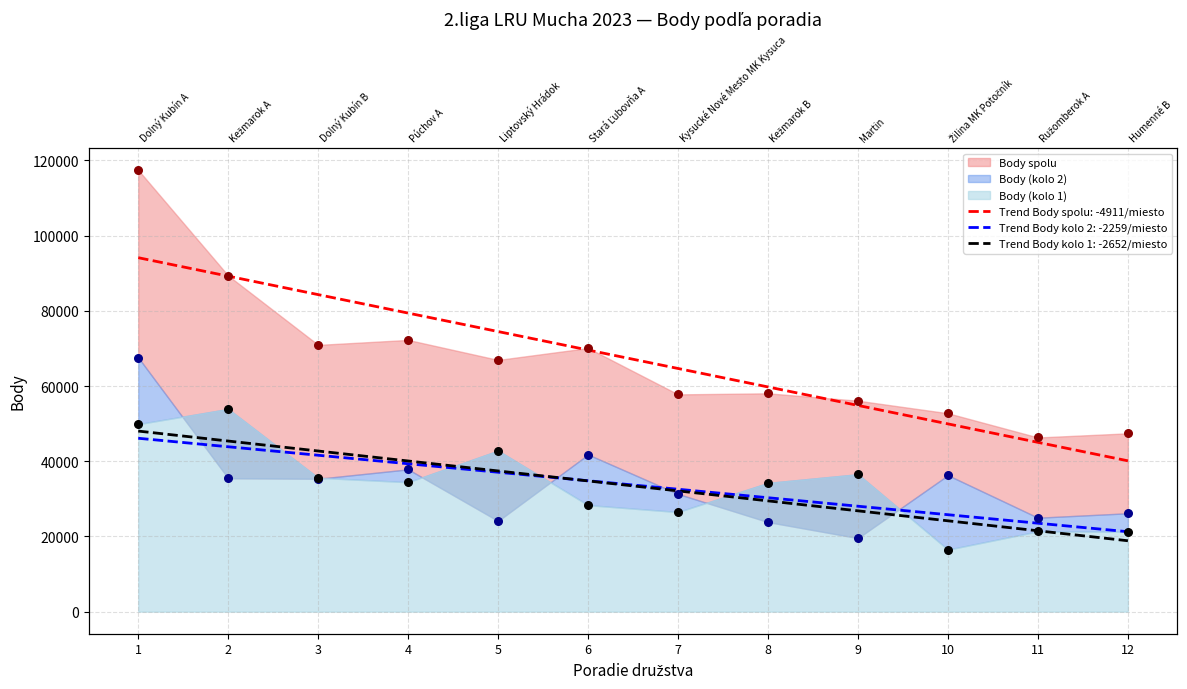

Which series has the largest total across all categories?

Body spolu